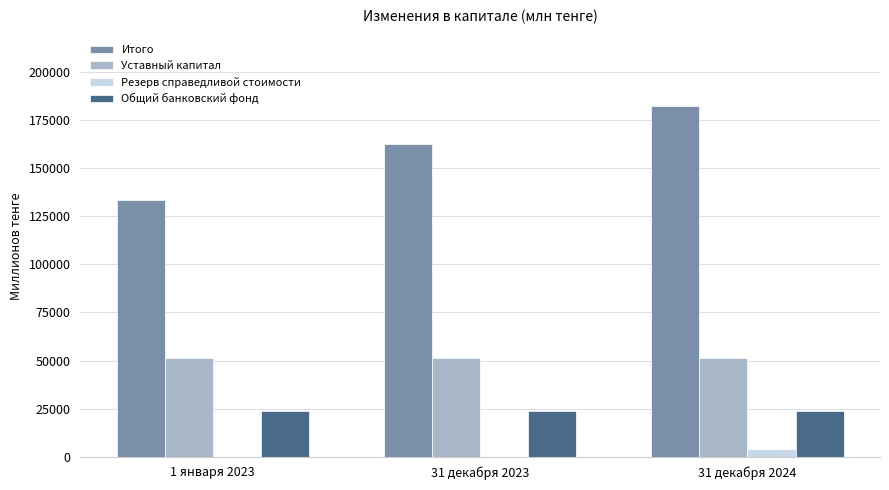

How many data points does each series have?

3